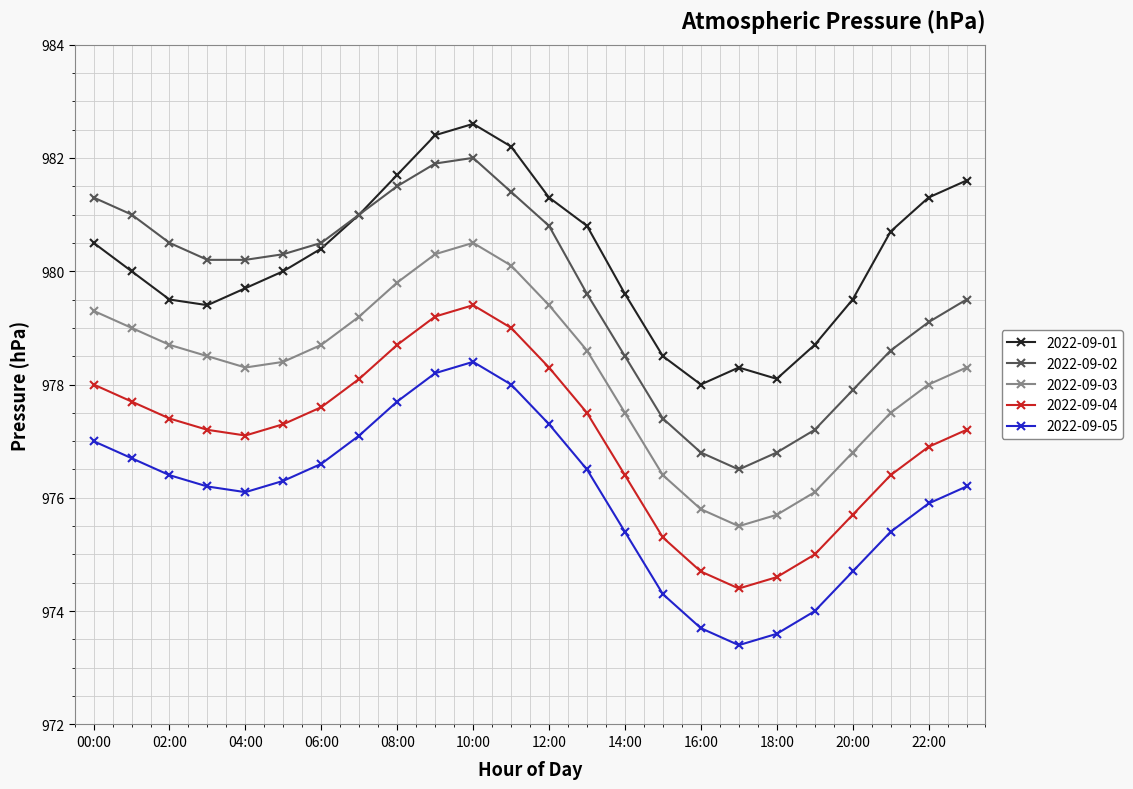

Which series has the largest total across all categories?

2022-09-01